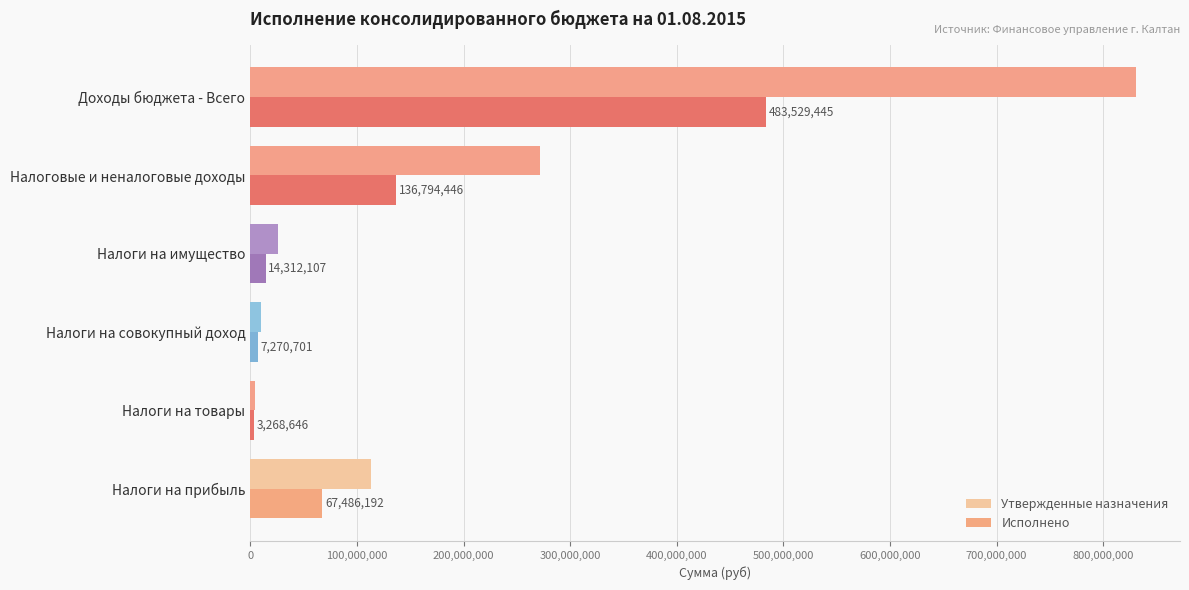

What is the average value of the Утвержденные назначения series?

209338087.5